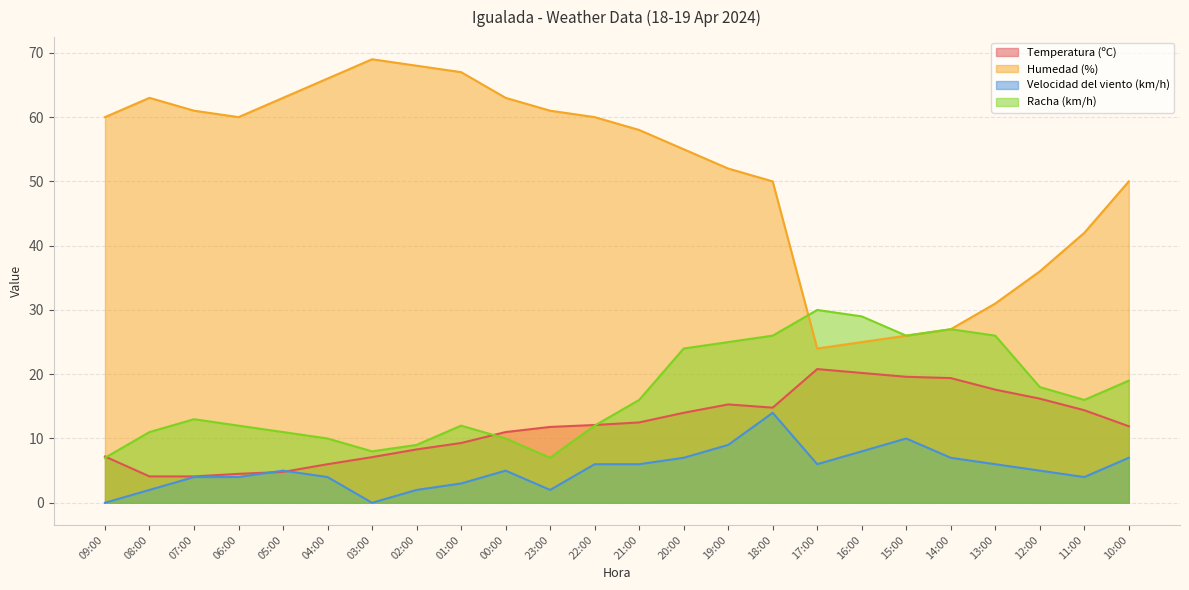

How many values in the Temperatura (ºC) series are below 12?

12